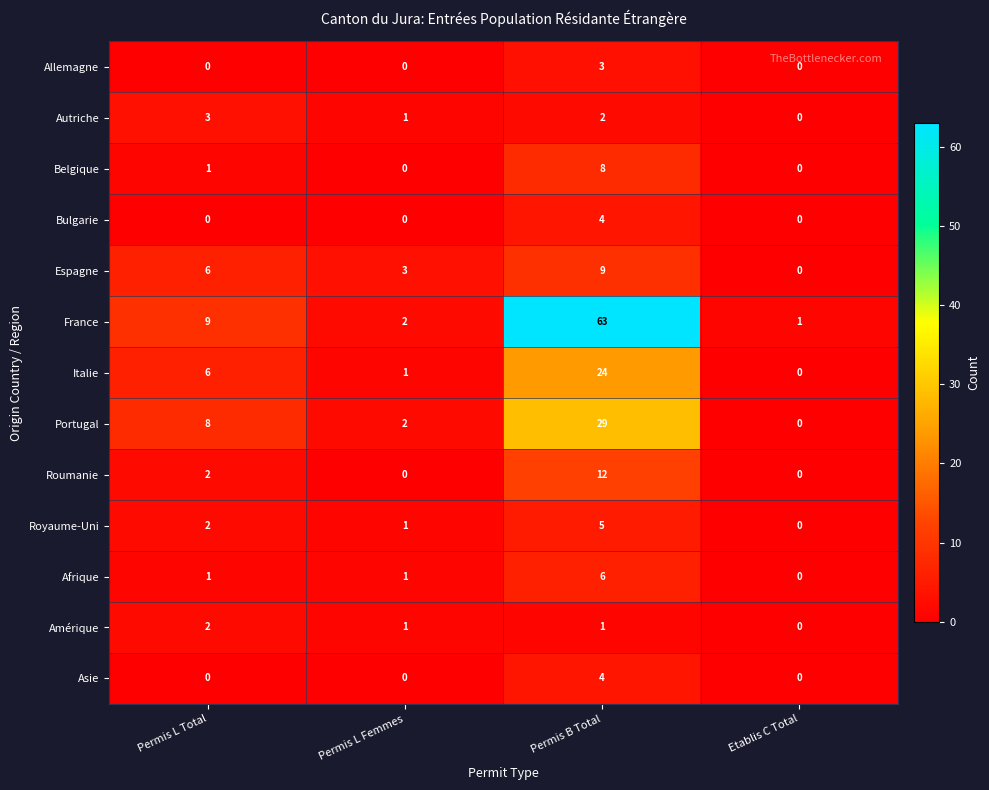

Which series has the largest total across all categories?

France